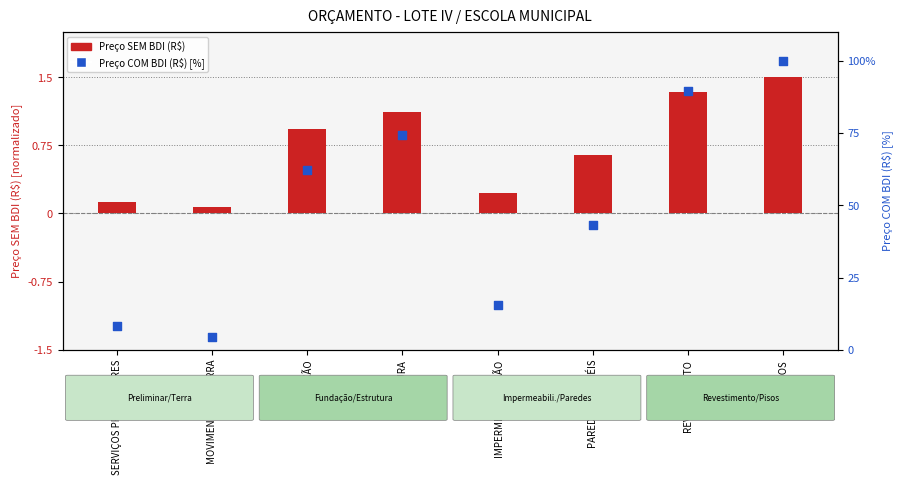

Which series has the largest Y range (max minus min)?

Preço COM BDI (R$) [%]